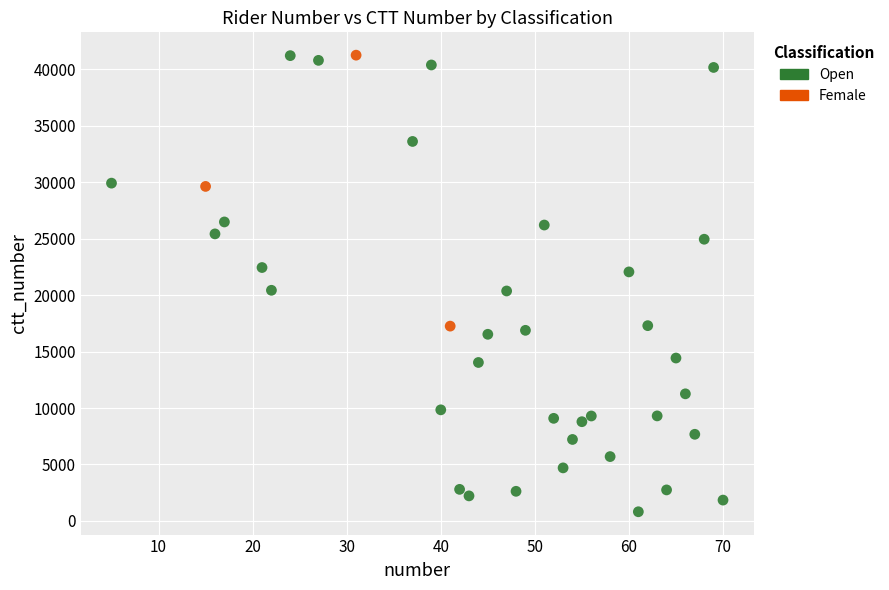

Which series has the widest spread of Y values?

Open